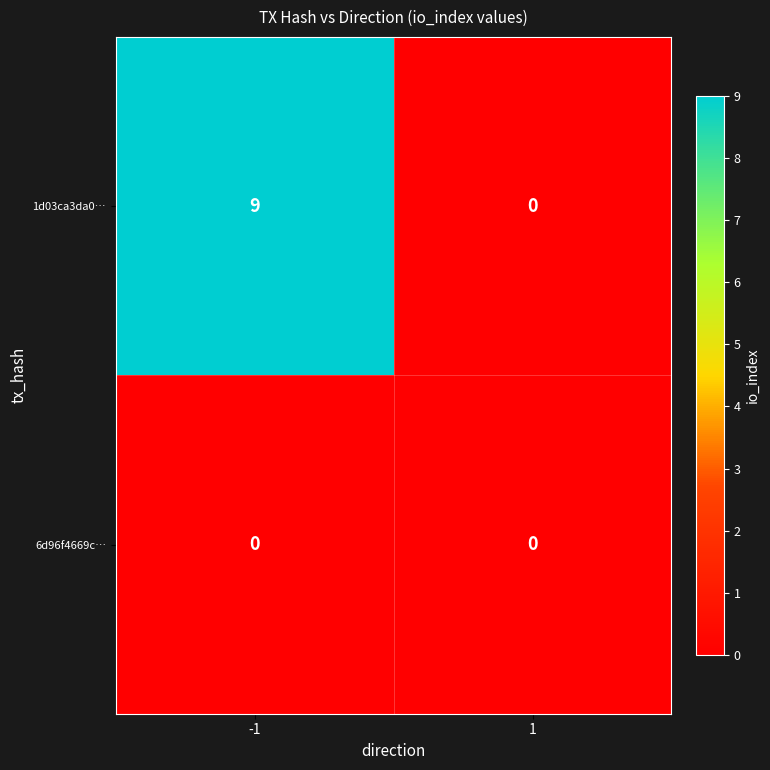

Which series has the largest total across all categories?

1d03ca3da0…